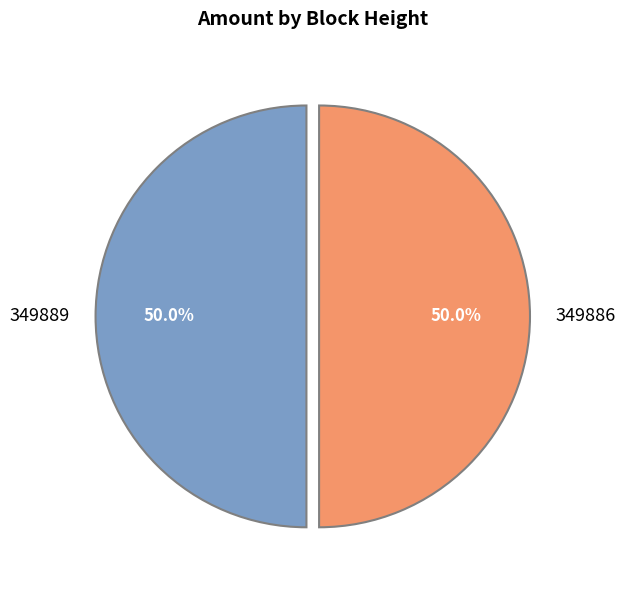

To the nearest percent, what portion does 349889 represent?

50%